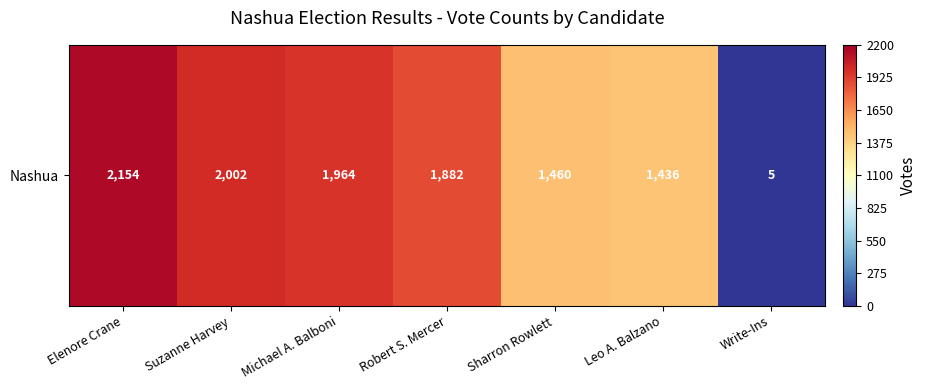

The value at Elenore Crane is 3467. True or false?

False